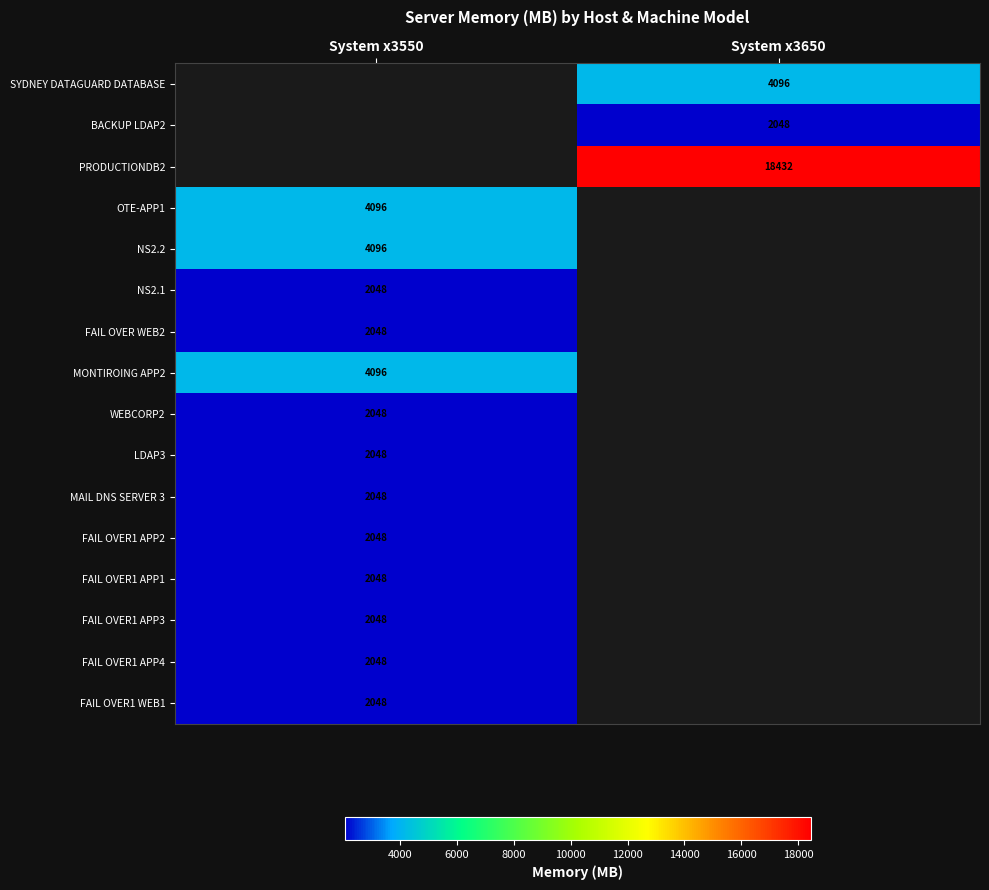

True or false: SYDNEY DATAGUARD DATABASE has a value of 1968 at System x3650.

False